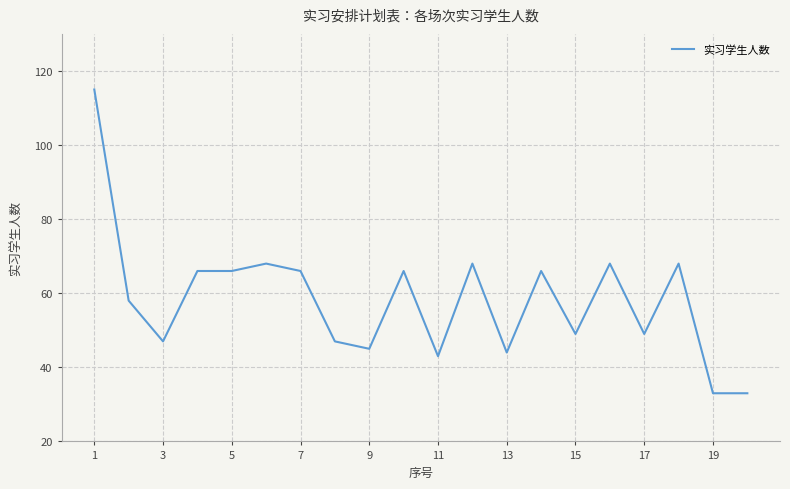

What is the smallest value displayed?

33